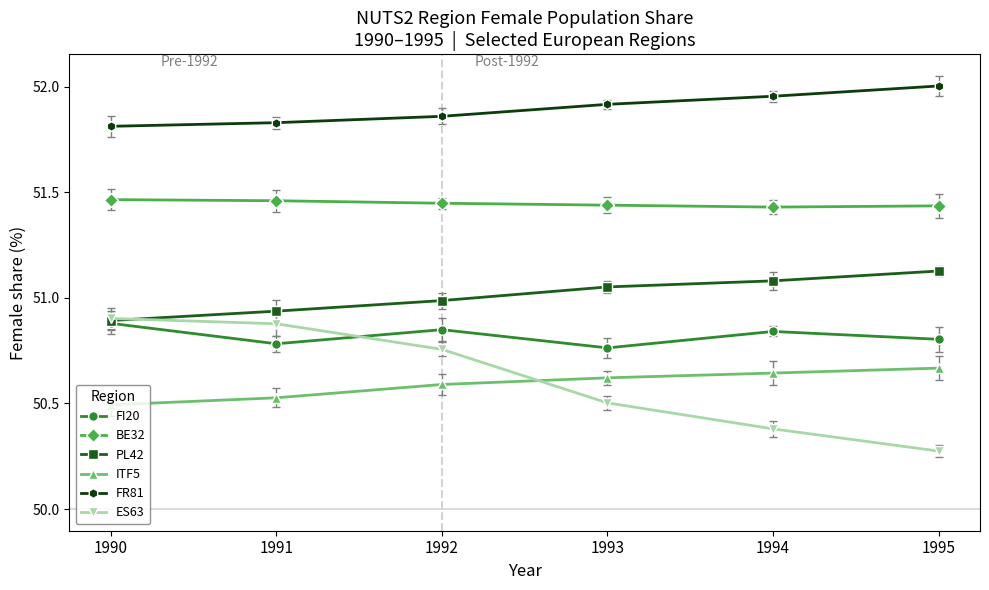

Rank the series at 1993 from lowest to highest value.

ES63, ITF5, FI20, PL42, BE32, FR81